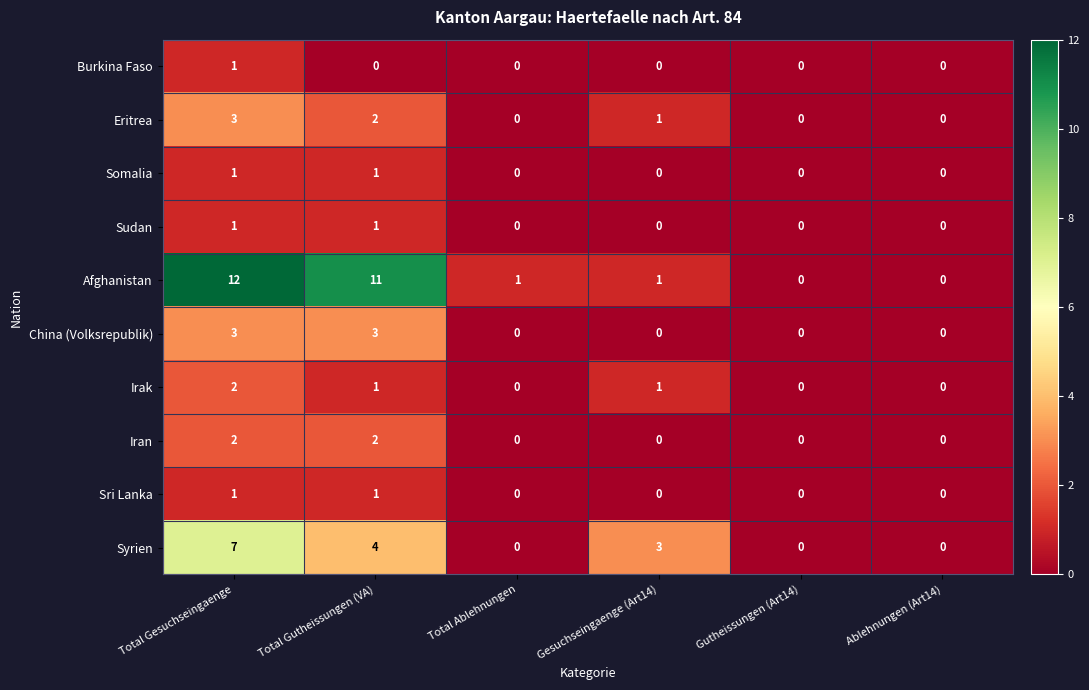

Which series has the widest spread of values?

Afghanistan